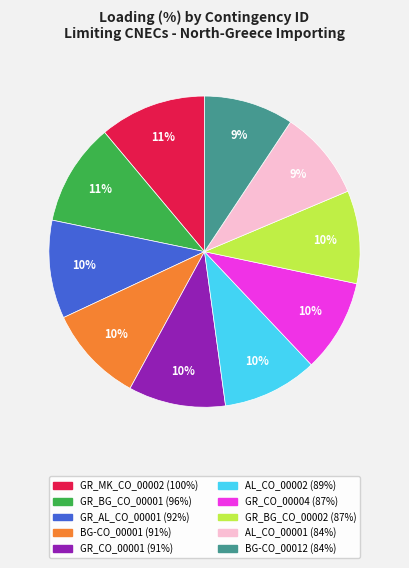

Approximately how many times larger is the value at GR_CO_00004 compared to GR_BG_CO_00002?

1.0